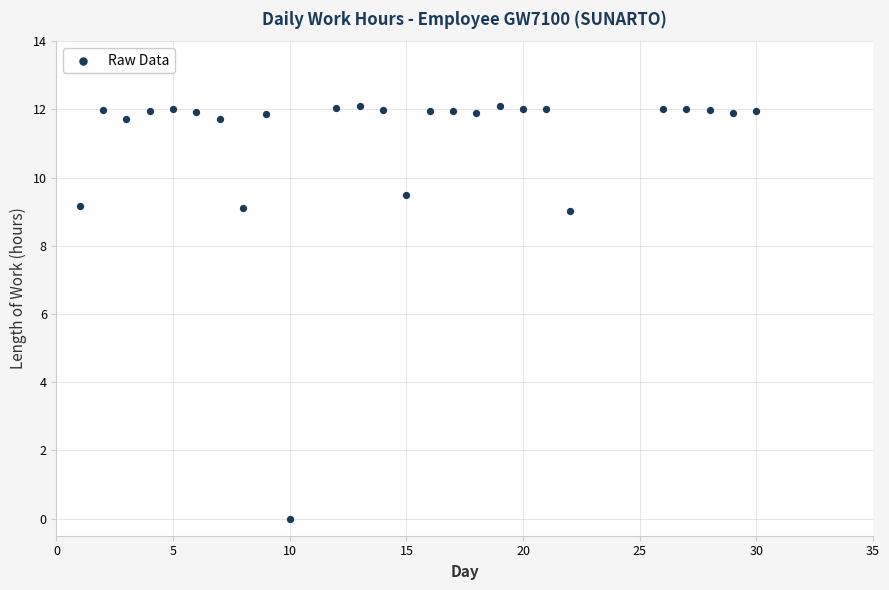

What is the range of X values (max minus min)?

29.0